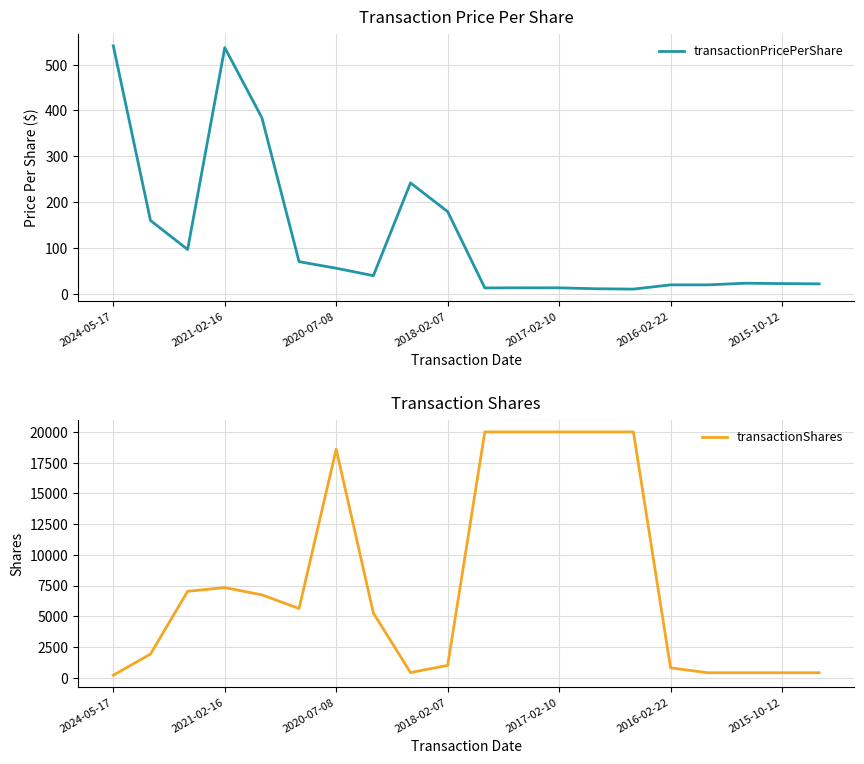

Where is transactionShares nearest to the value 10100?

2021-02-16